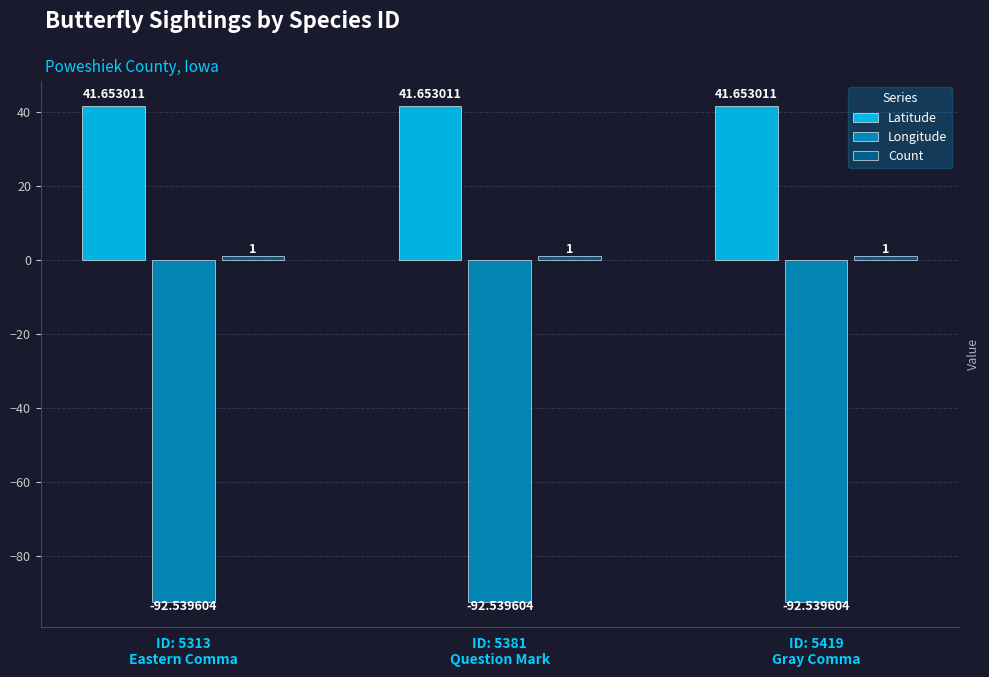

What is the sum of all Latitude values?

125.0